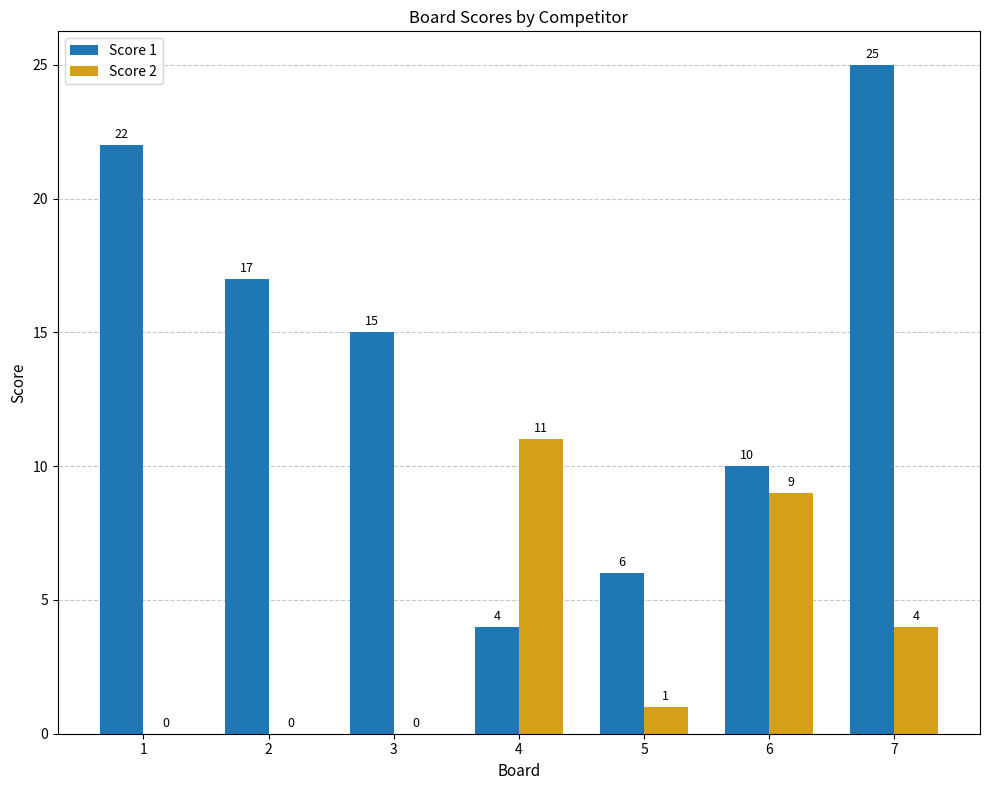

Is the value of Score 2 at 3 greater than the value of Score 1 at 6?

No